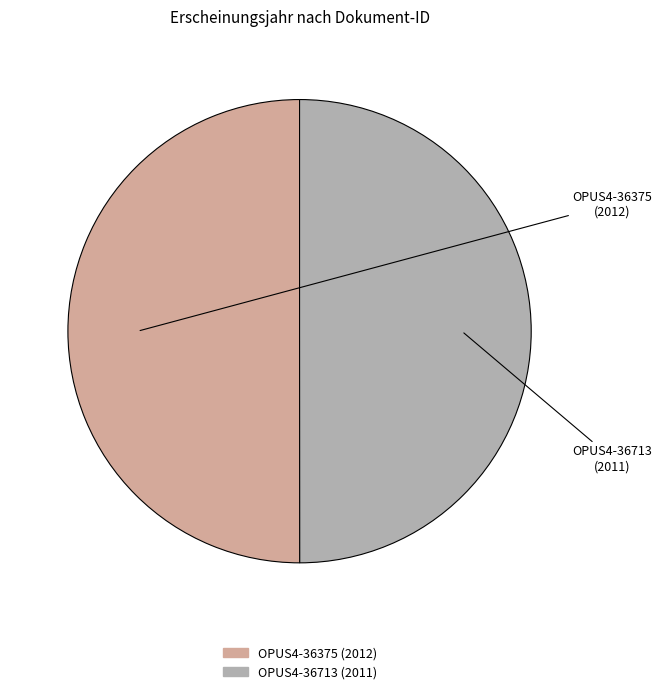

How many segments does this pie chart have?

2